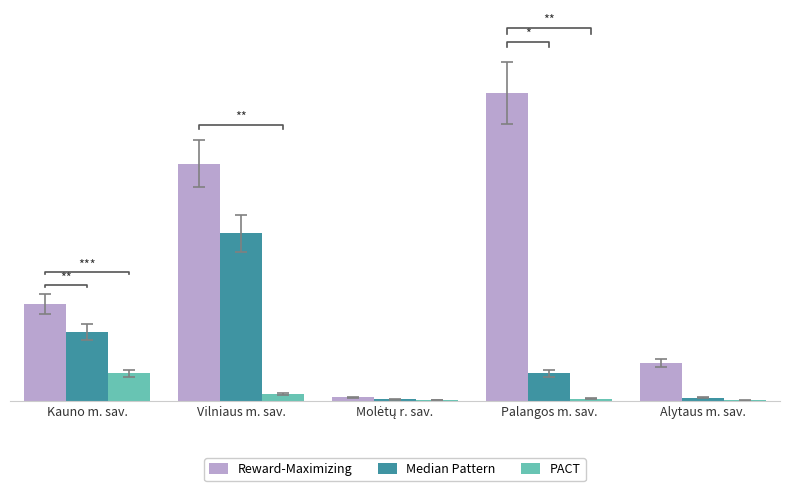

What is the total value across all series at Palangos m. sav.?

13060.0